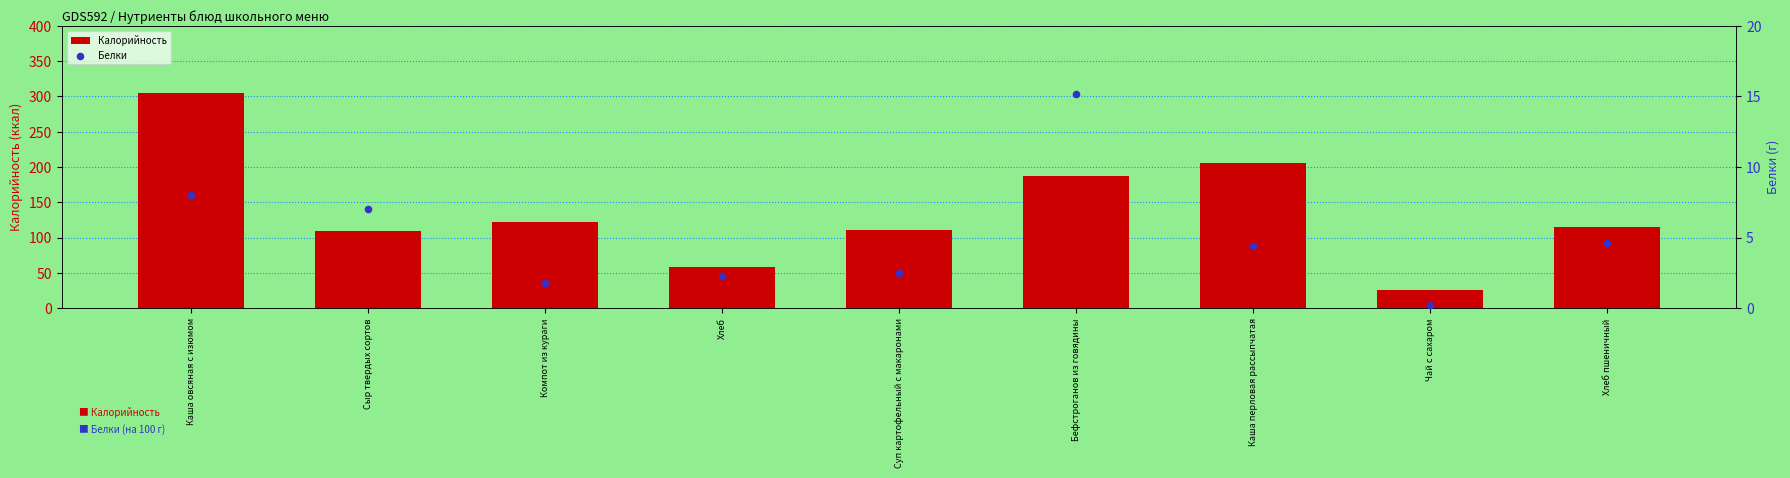

Which series contains the lowest Y value?

Белки